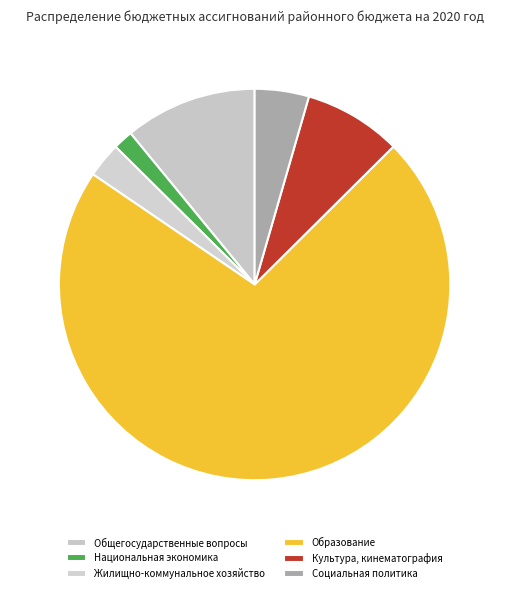

What is the ratio of the value at Культура, кинематография to the value at Социальная политика?

1.8